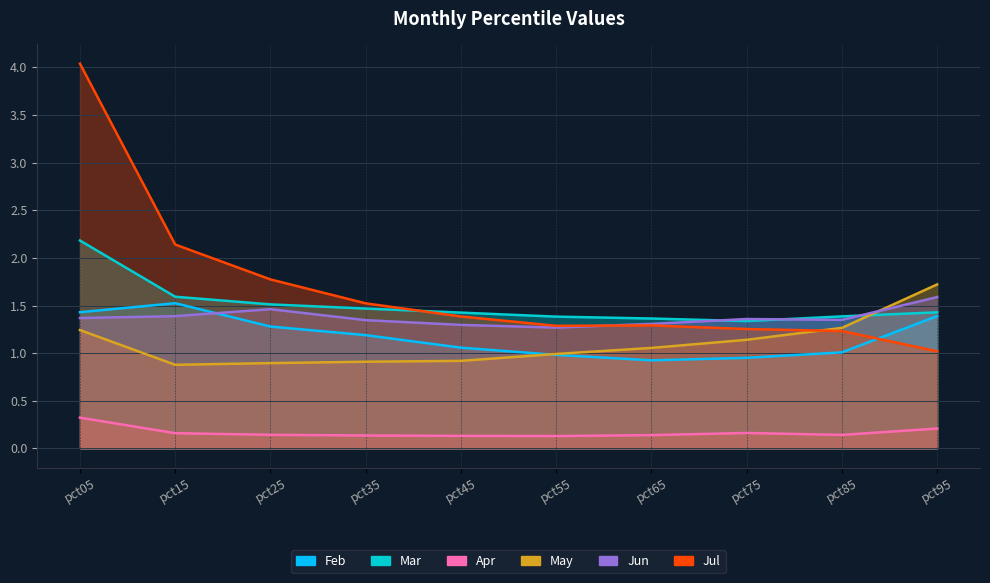

What is the value of the Jul point at the 9th from the left?

1.2